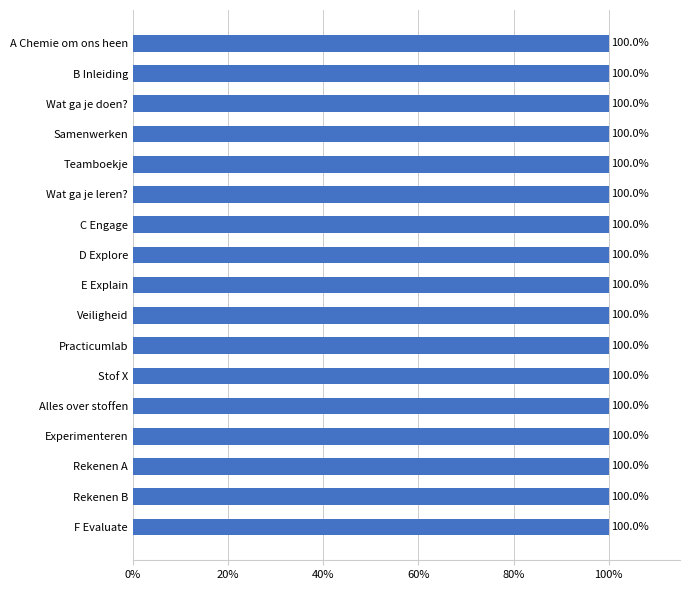

What is the ratio of the value at Stof X to the value at A Chemie om ons heen?

1.0